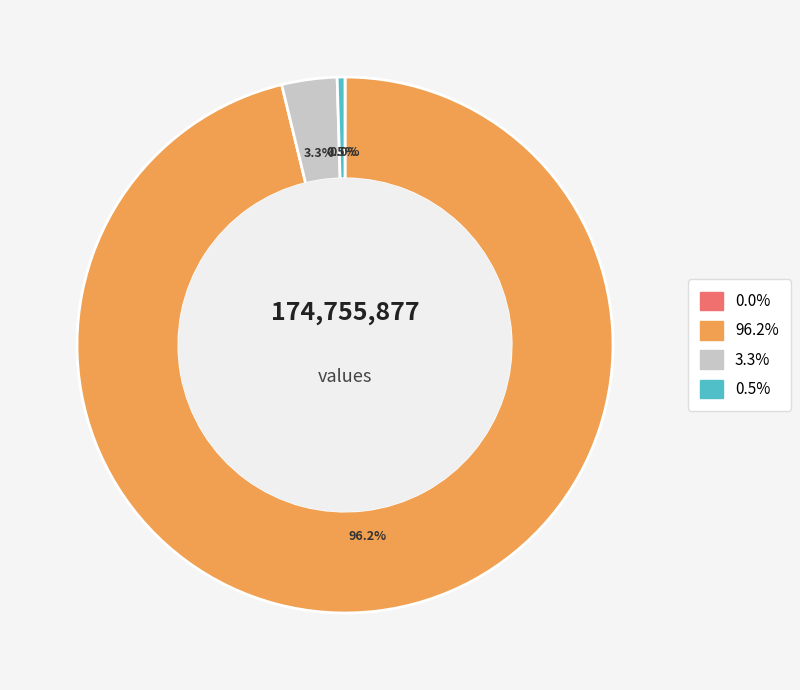

Is there a majority slice in this chart?

Yes